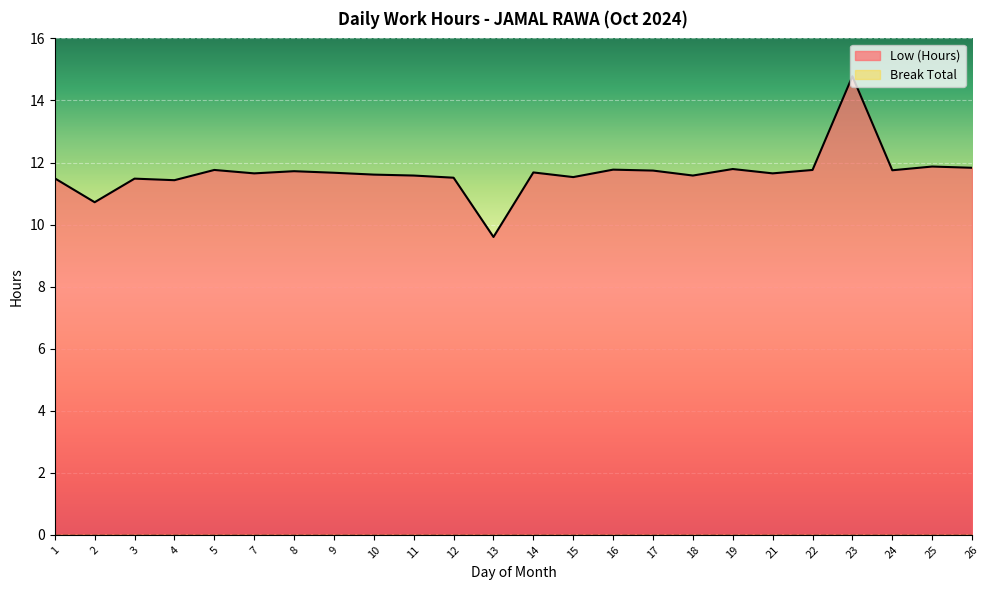

Read the value at 11.

11.6